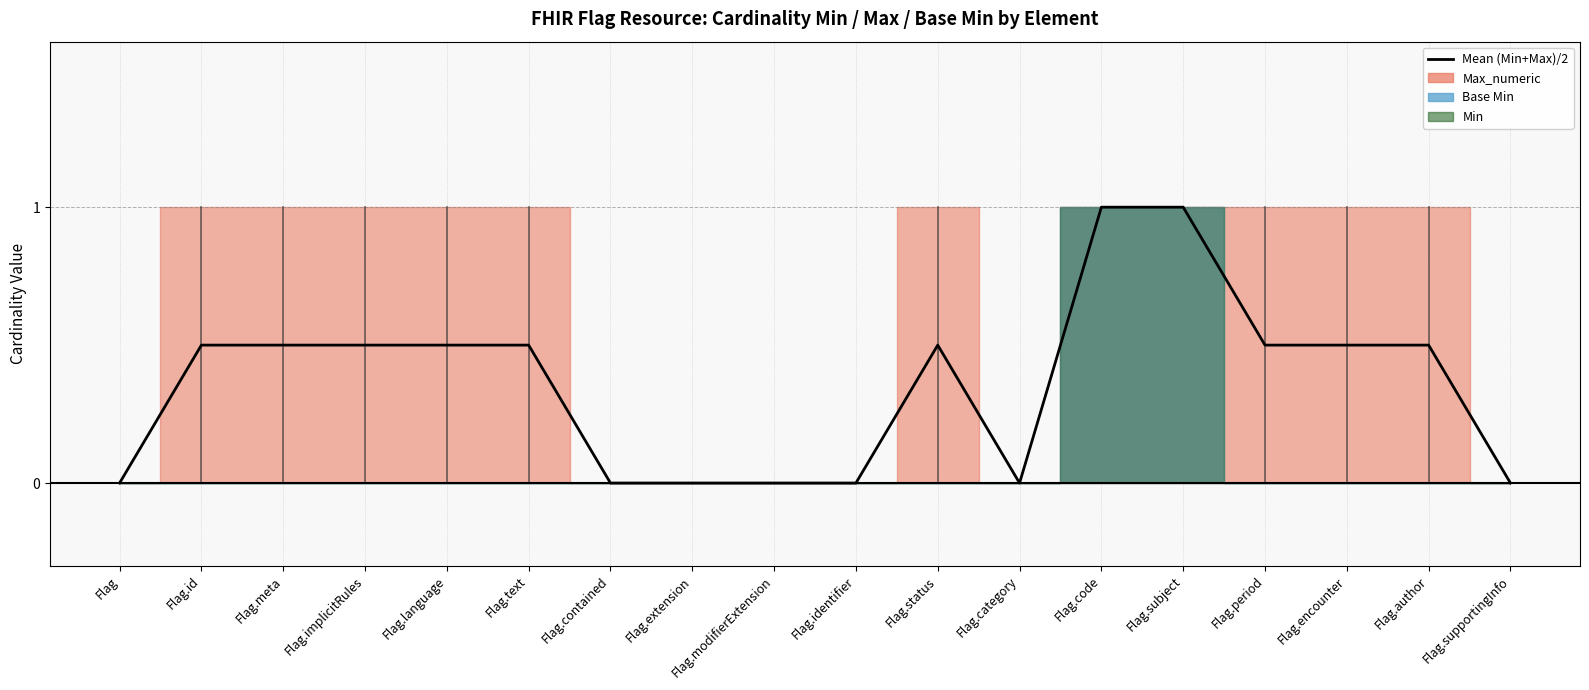

Reading right to left, what are all the values shown in this chart?

0.0	0.5	0.5	0.5	1.0	1.0	0.0	0.5	0.0	0.0	0.0	0.0	0.5	0.5	0.5	0.5	0.5	0.0